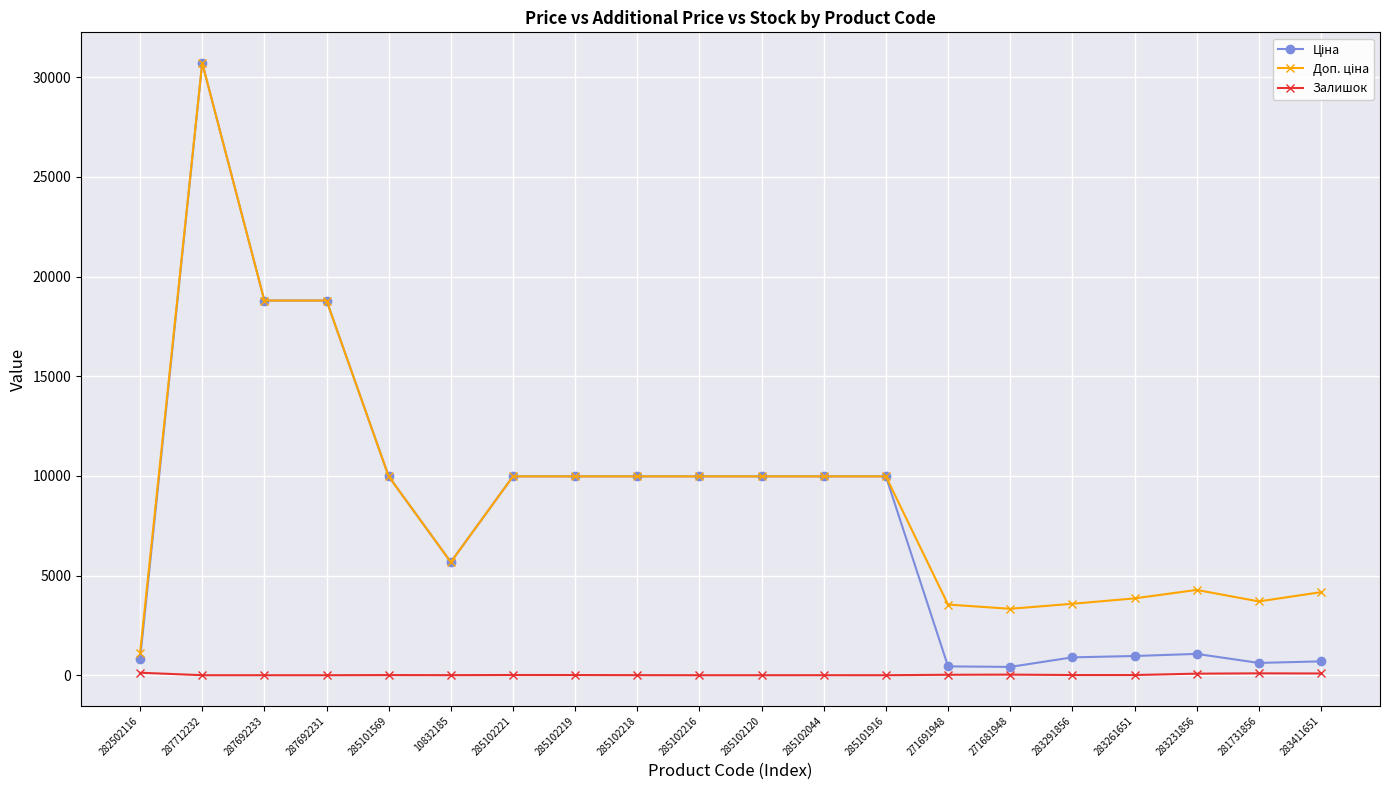

At which category is the sum across all series the highest?

287712232